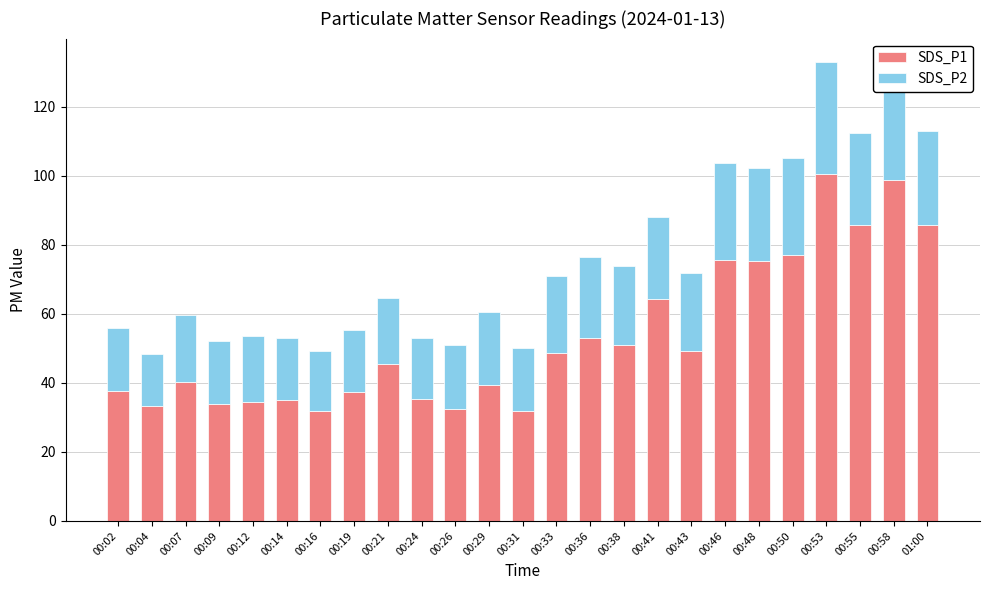

What is the minimum value for SDS_P1?

31.8